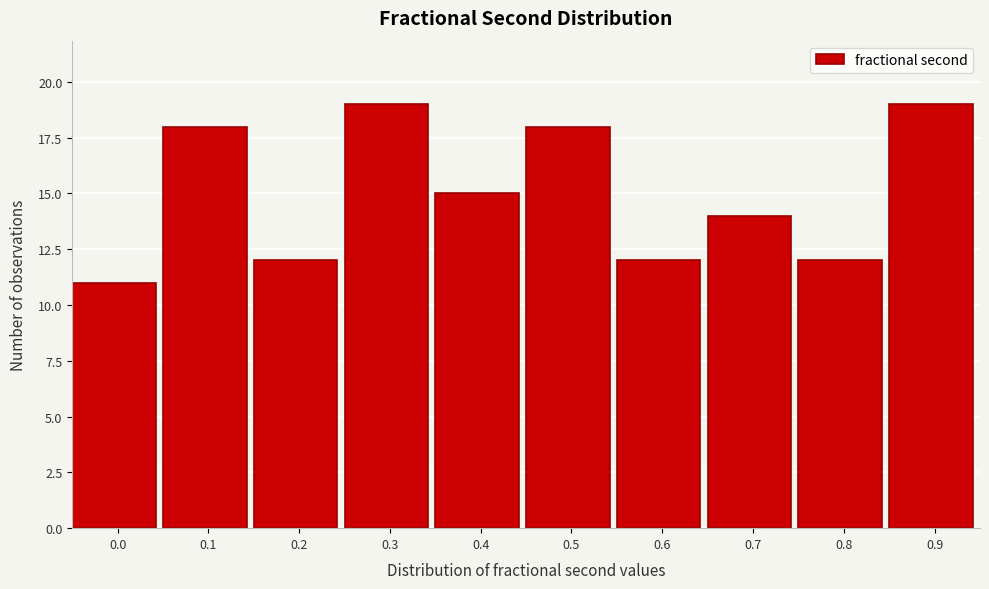

Reading right to left, extract all data points from this chart.

19	12	14	12	18	15	19	12	18	11